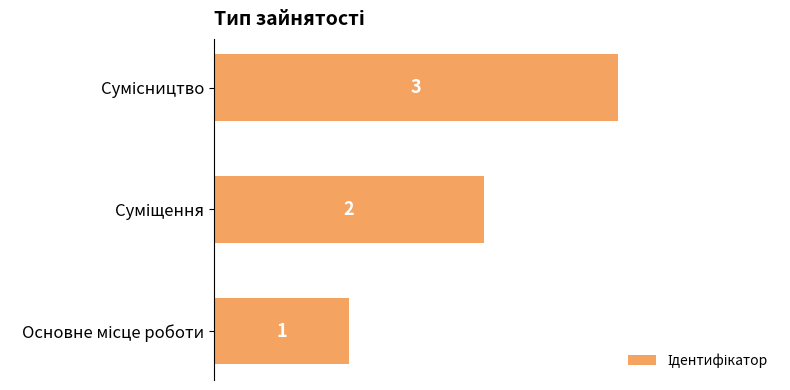

Count the values in the range 1 to 3.

3